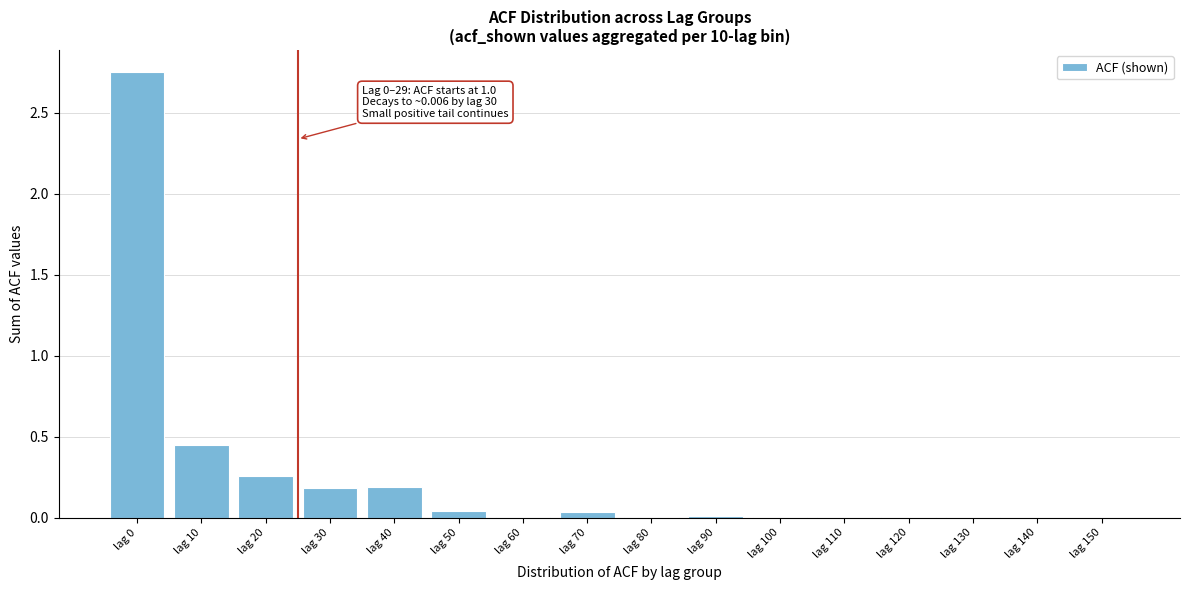

The chart shows a value of -1.2 at lag 140. True or false?

False